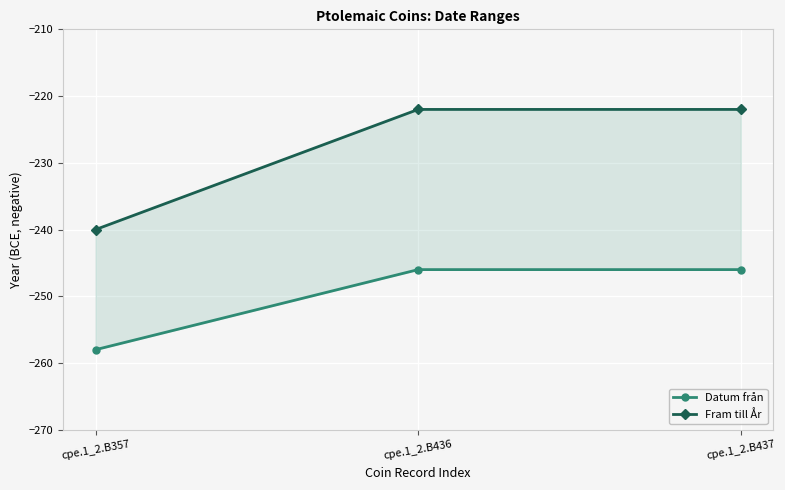

Count the number of data series in this chart.

2